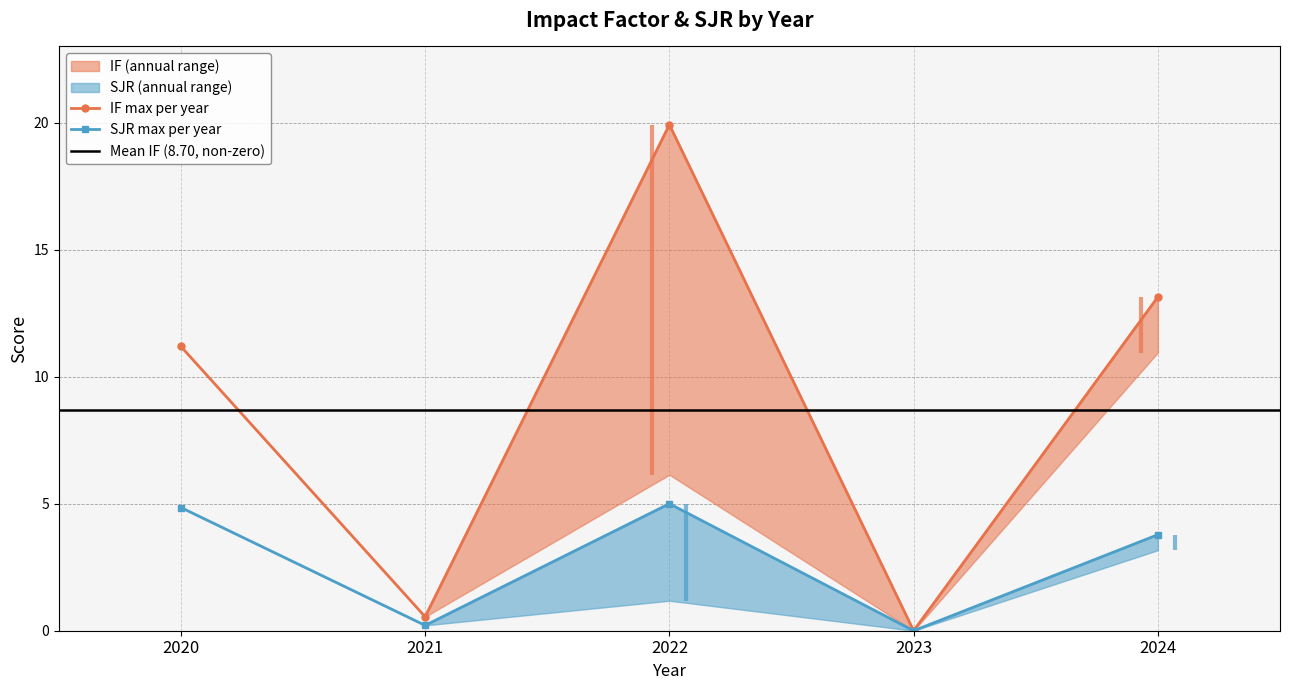

Which has a higher value, 2021 or 2023?

2021